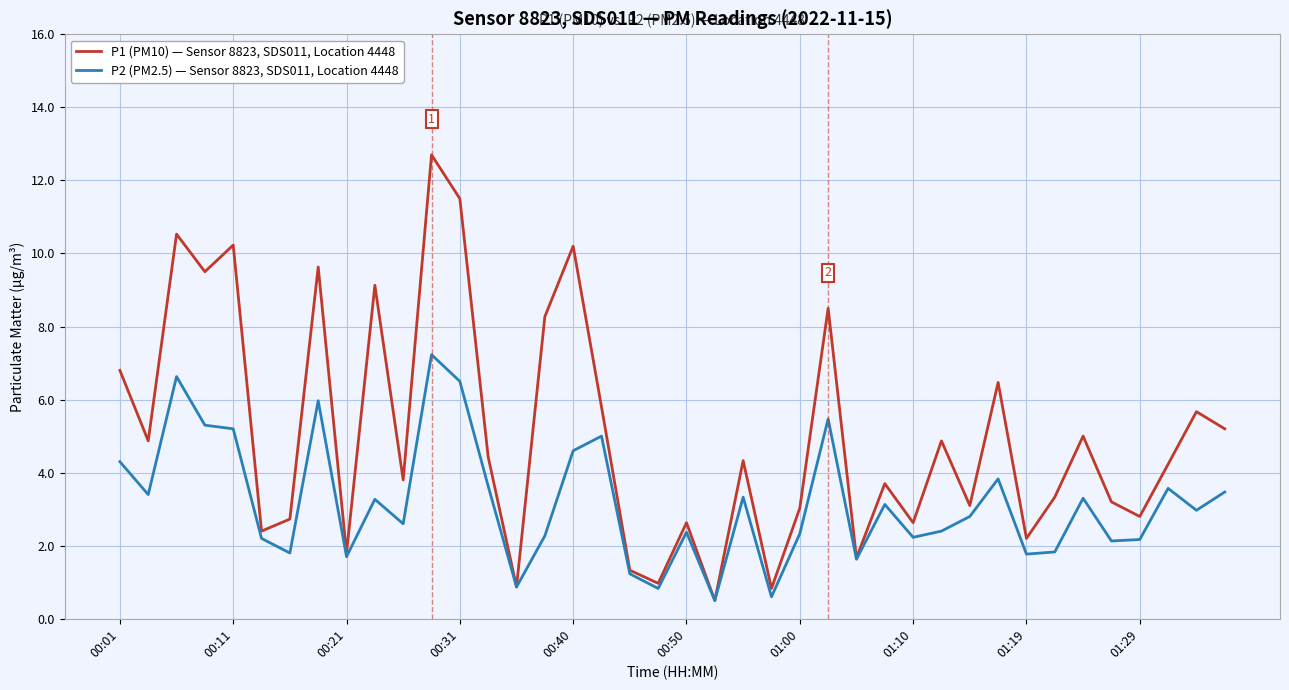

Rank the series by their maximum value, from highest to lowest.

P1 (PM10) — Sensor 8823, SDS011, Location 4448, P2 (PM2.5) — Sensor 8823, SDS011, Location 4448